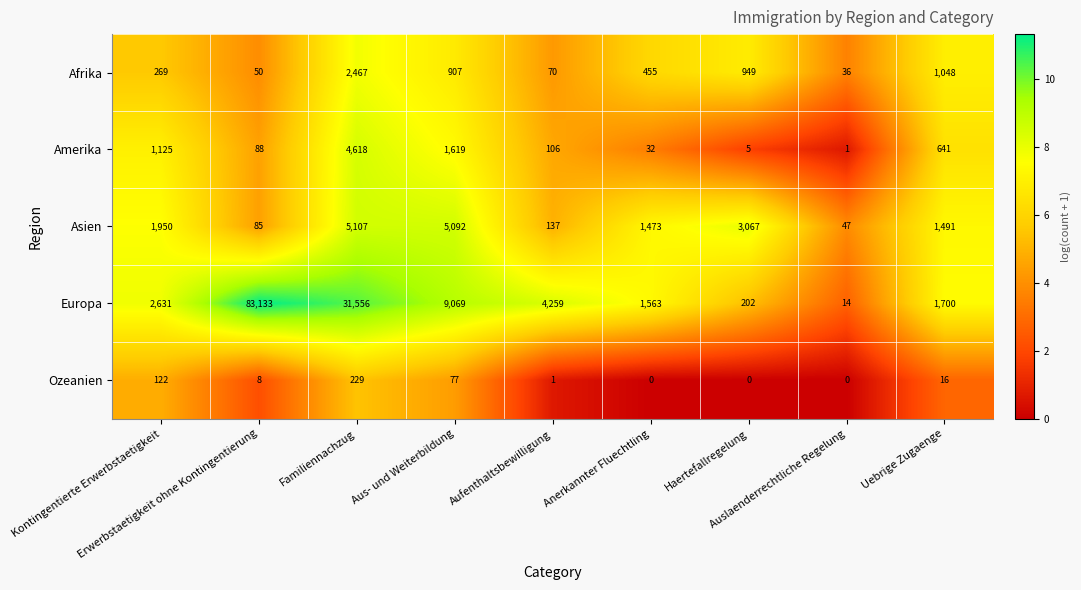

What is the spread (max minus min) of values at Familiennachzug?

31327